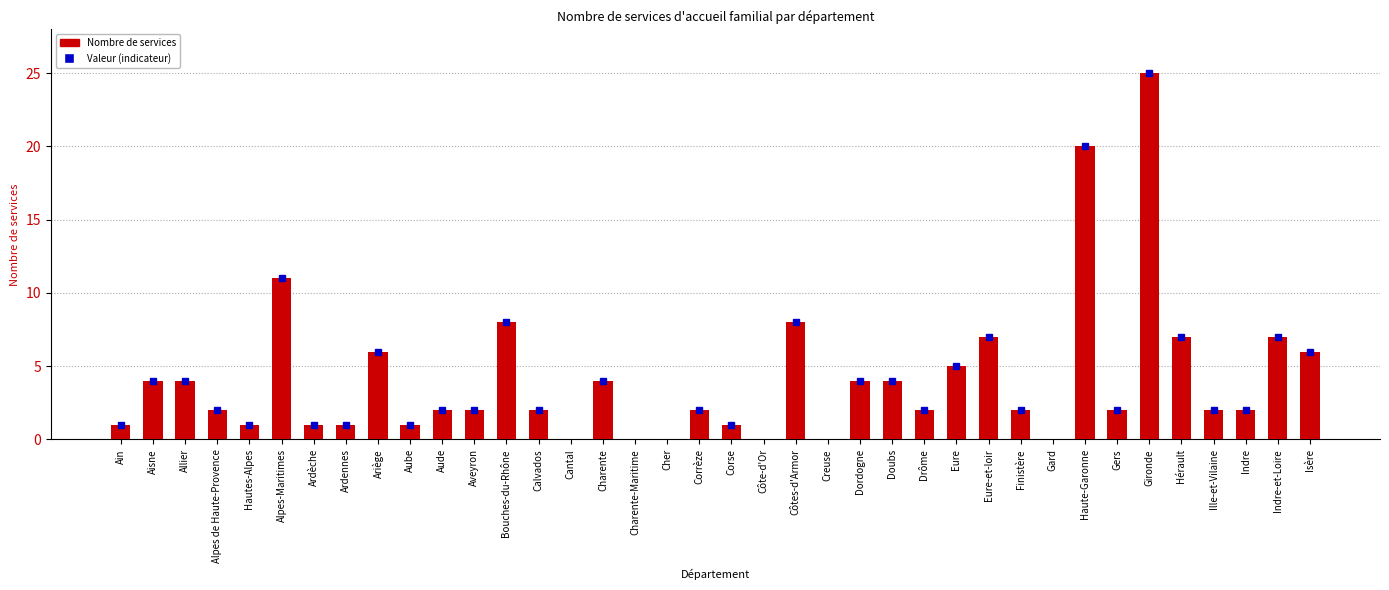

Approximately how many times larger is the value at Ardennes compared to Aube?

1.0